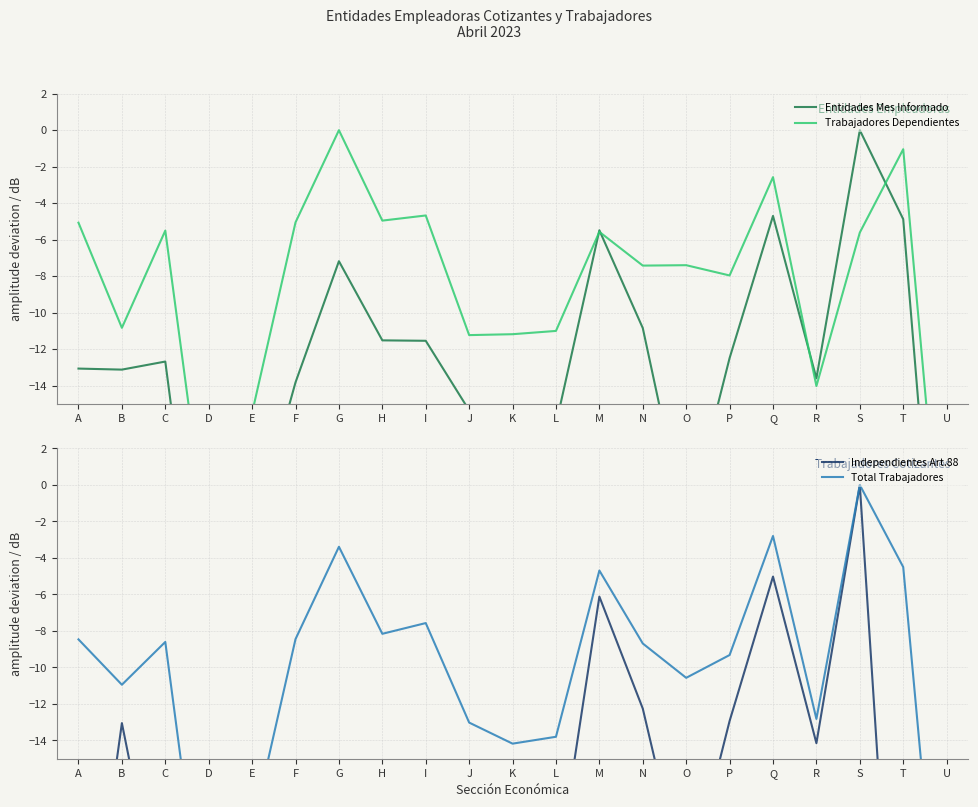

Which series has the widest spread of values?

Independientes Art.88